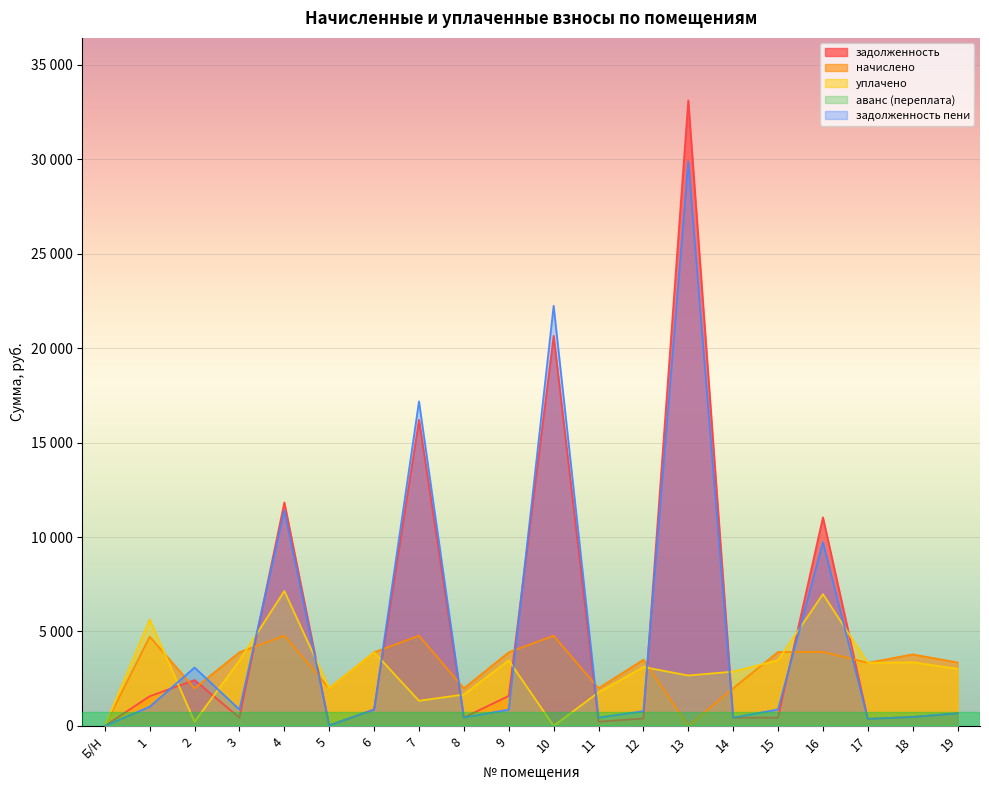

Which series has the widest spread of values?

задолженность